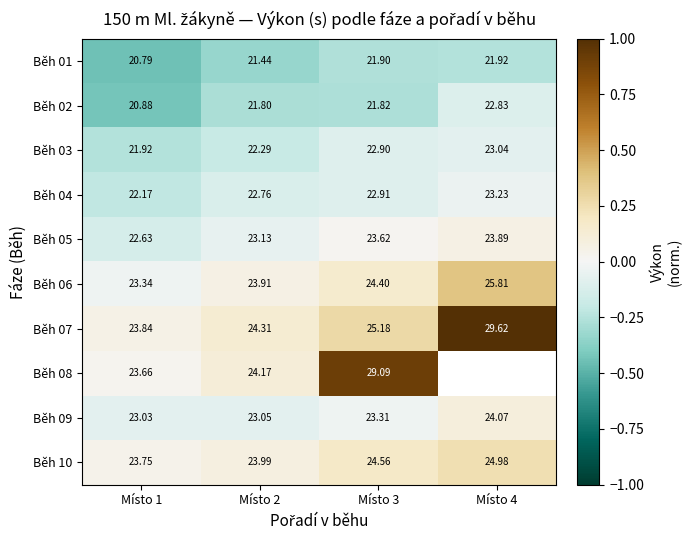

List the labels in order of Běh 01 value, largest first.

Místo 4, Místo 3, Místo 2, Místo 1